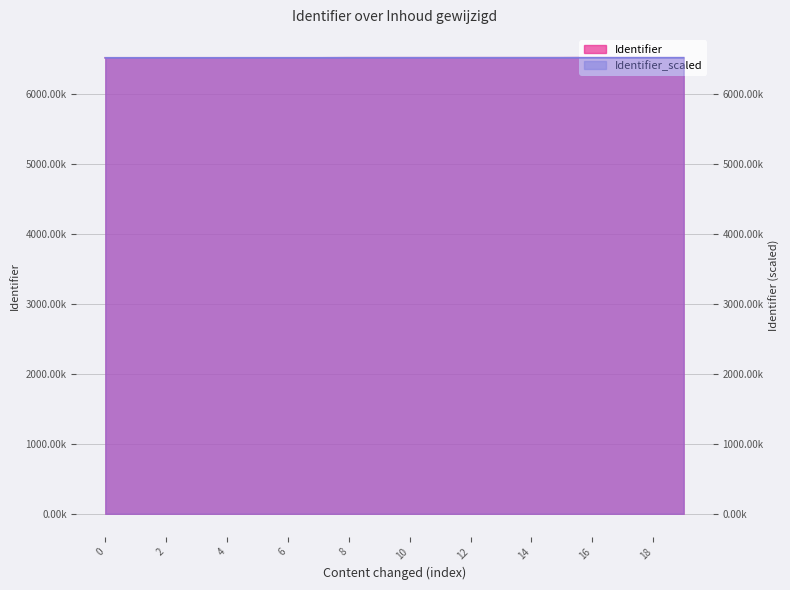

Reading right to left, transcribe all the data shown in this chart.

Identifier: 6512247	6512245	6512242	6512239	6511597	6511602	6511582	6511574	6511538	6511559	6511537	6511535	6510845	6510844	6510840	6510835	6510834	6510832	6510817	6510814
Identifier_scaled: 6512254	6512249	6512243	6512237	6511592	6511594	6511571	6511560	6511521	6511539	6511514	6511509	6510816	6510812	6510805	6510797	6510793	6510788	6510770	6510764